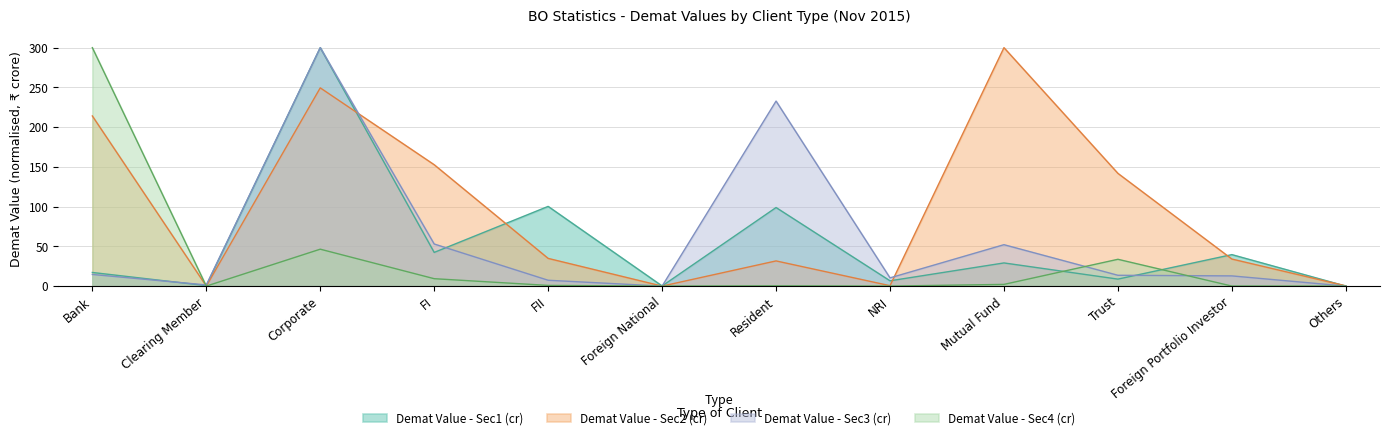

What is the label of the 10th point from the right?

Corporate